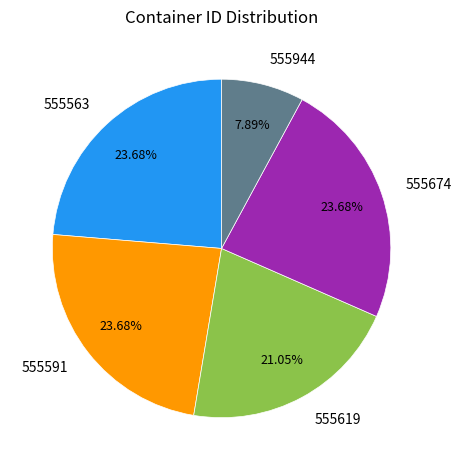

Which has a higher value, 555619 or 555674?

555674